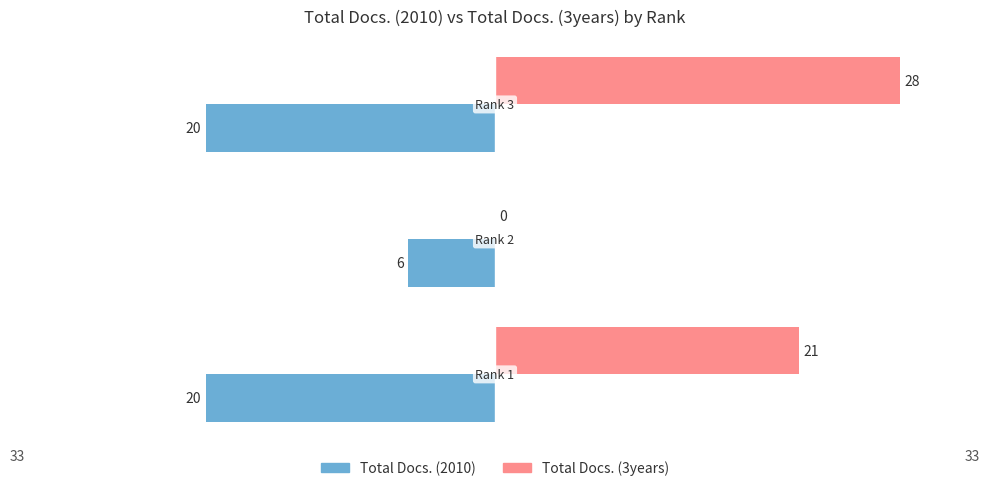

What are all the series names shown in the legend?

Total Docs. (2010), Total Docs. (3years)